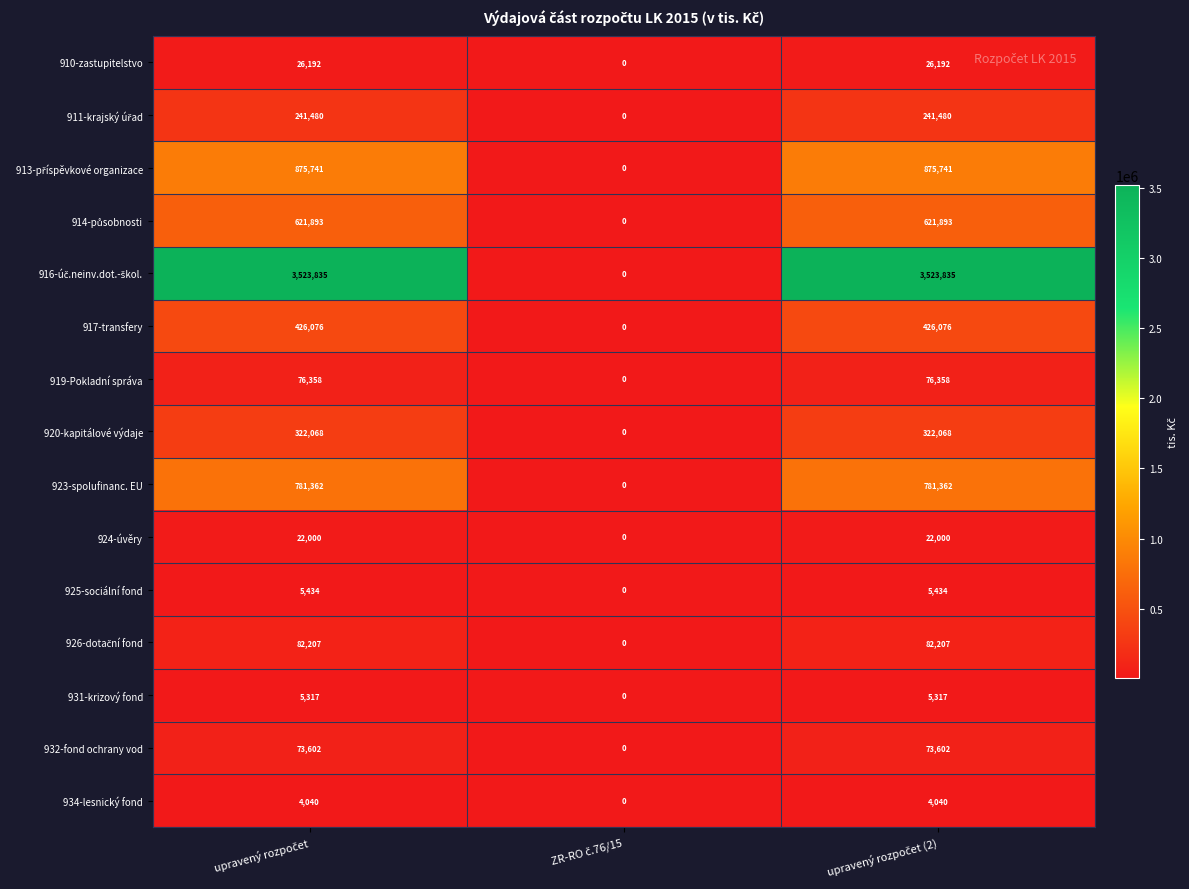

What is the average value of the 934-lesnický fond series?

2693